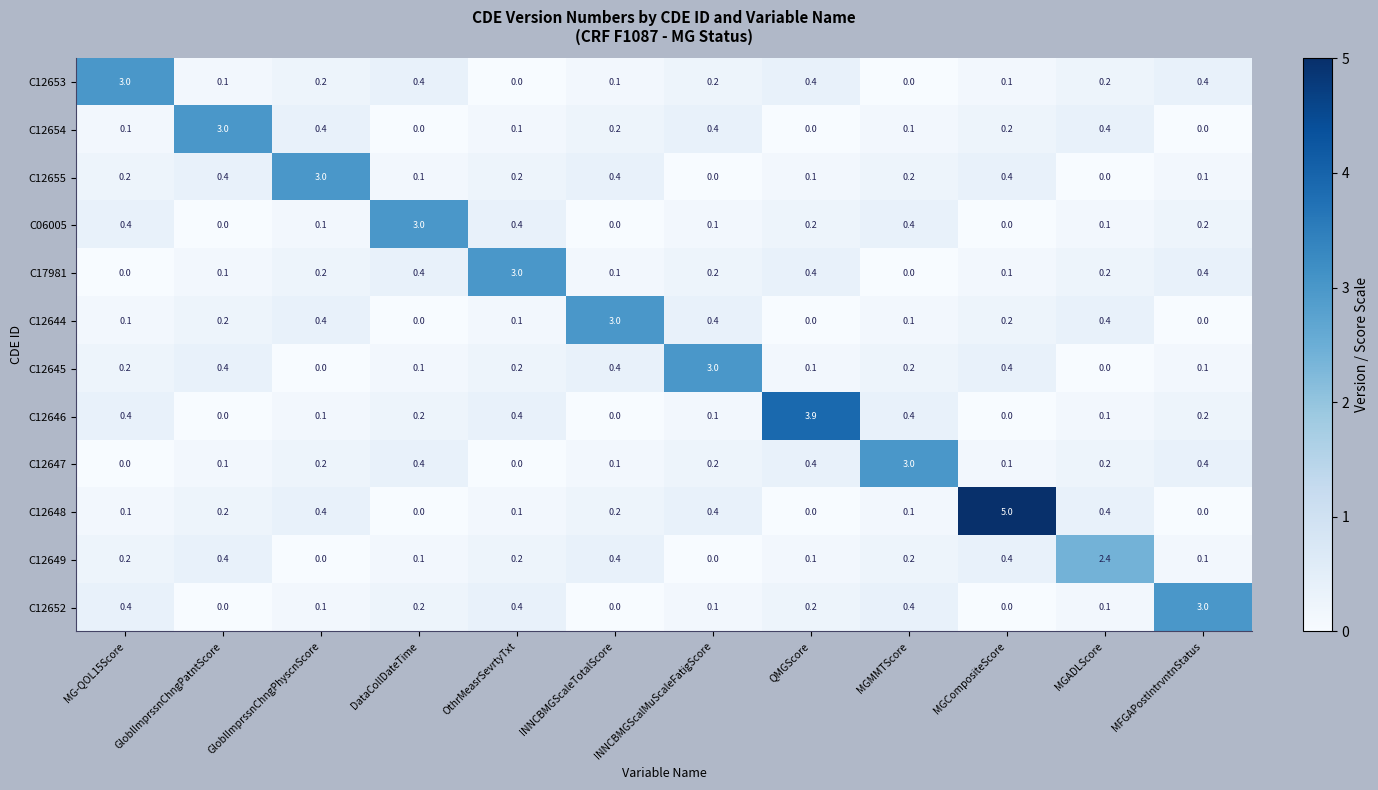

Which series has the largest range (max minus min)?

C12648